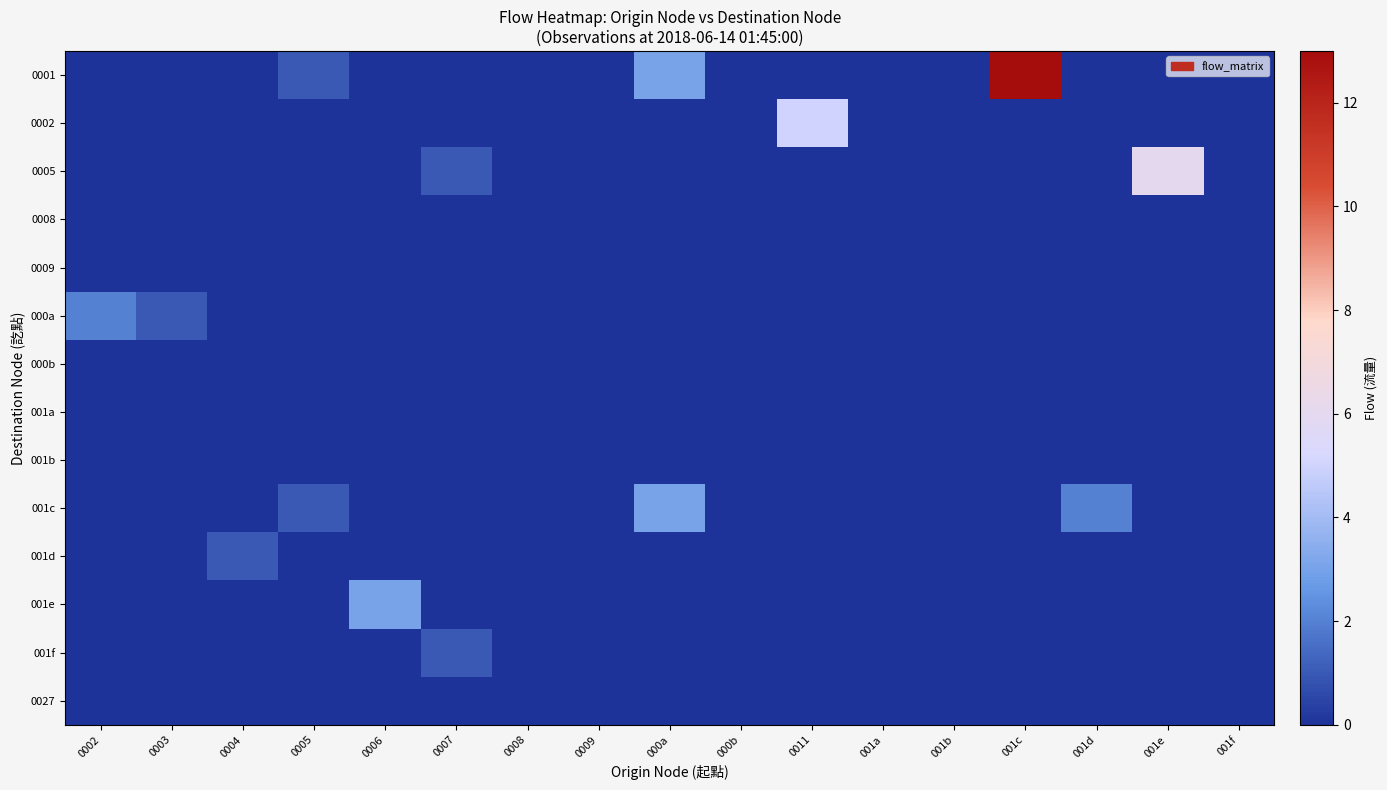

Which series has the widest spread of values?

0001